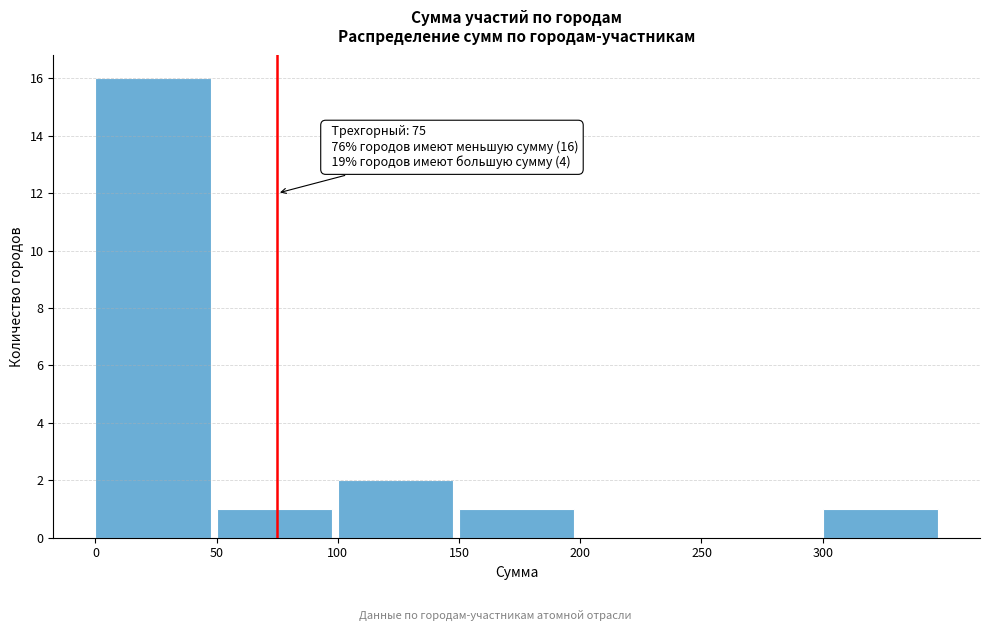

Over which range of the x-axis is the bar tallest?

0 to 50